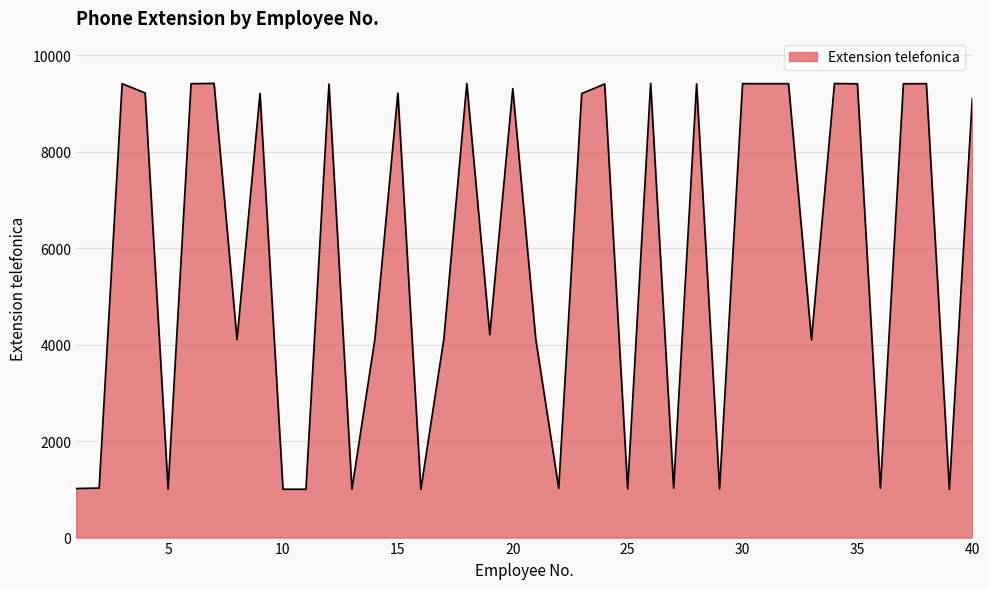

What is the maximum value shown in the chart?

9414